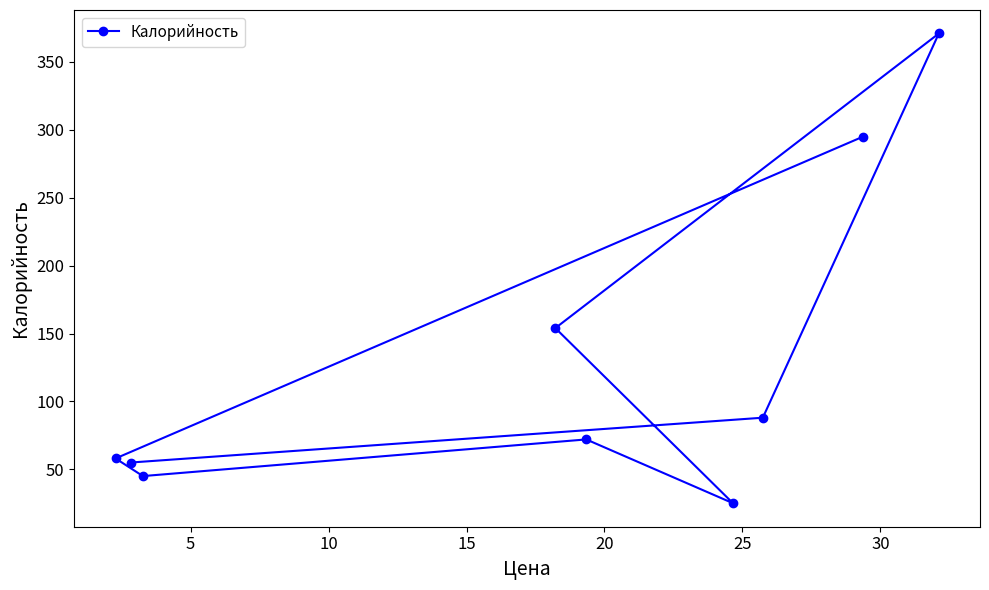

How many points are lower than both their immediate neighbors (excluding endpoints)?

2